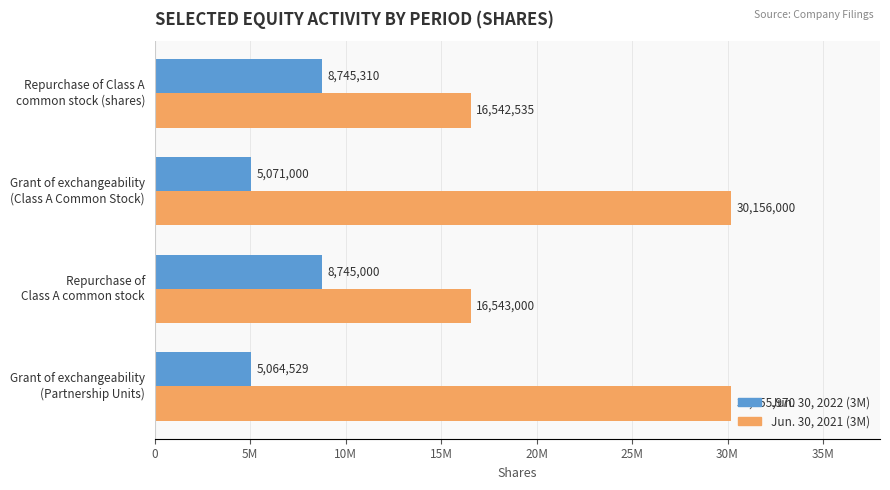

What are all the series names shown in the legend?

Jun. 30, 2022 (3M), Jun. 30, 2021 (3M)